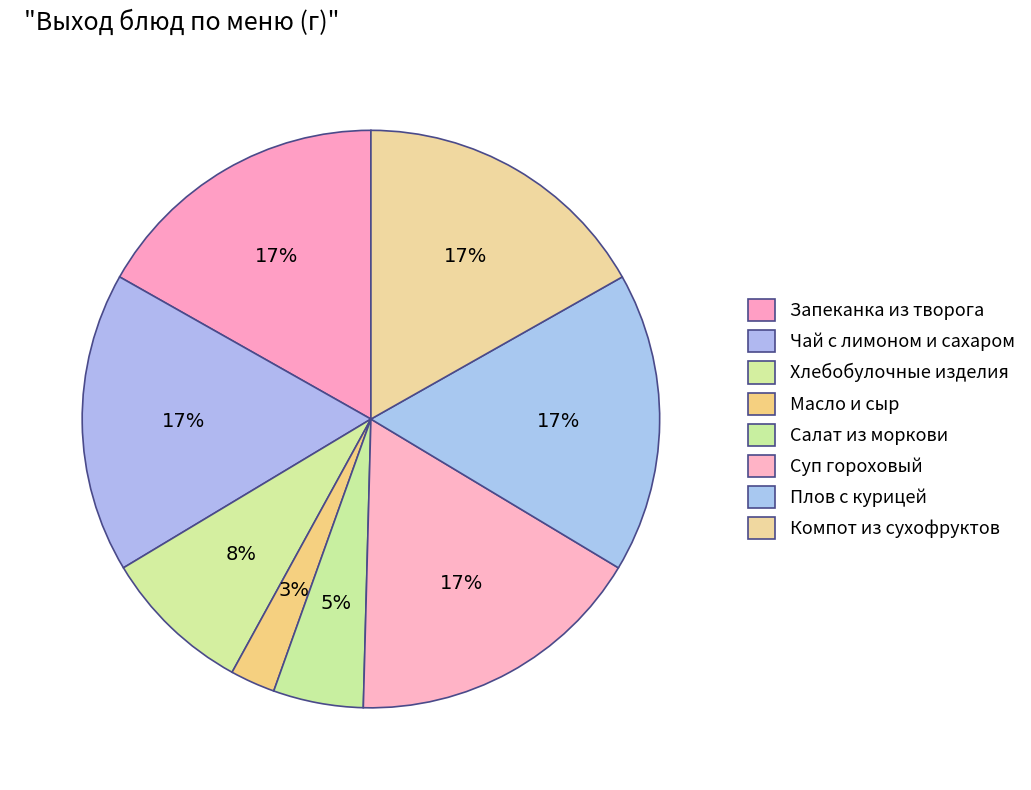

How many slices are in this pie chart?

8